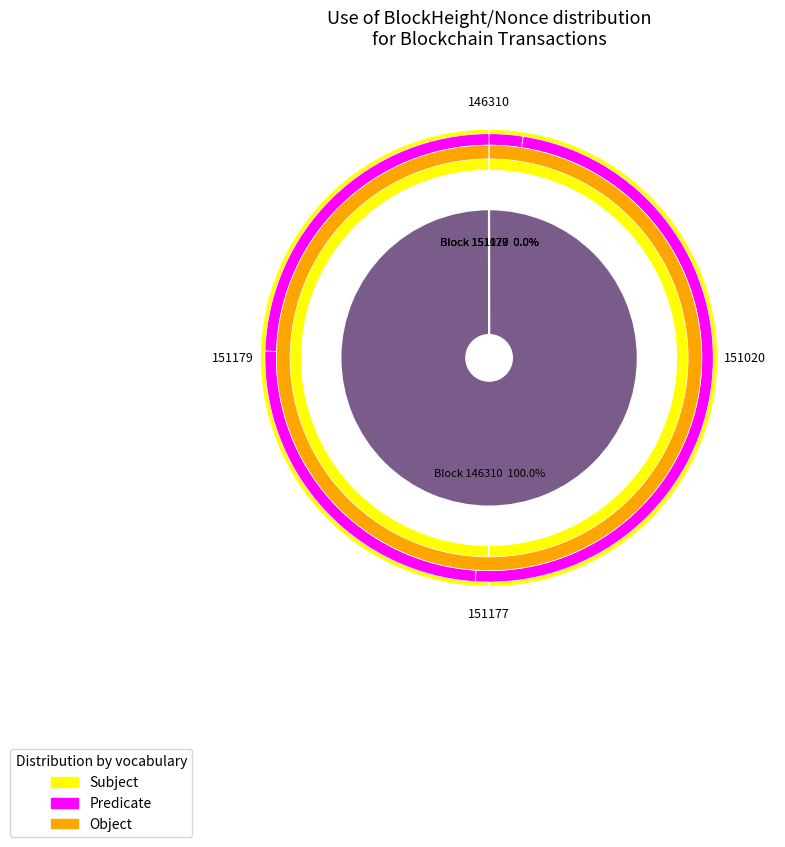

How many segments does this pie chart have?

4